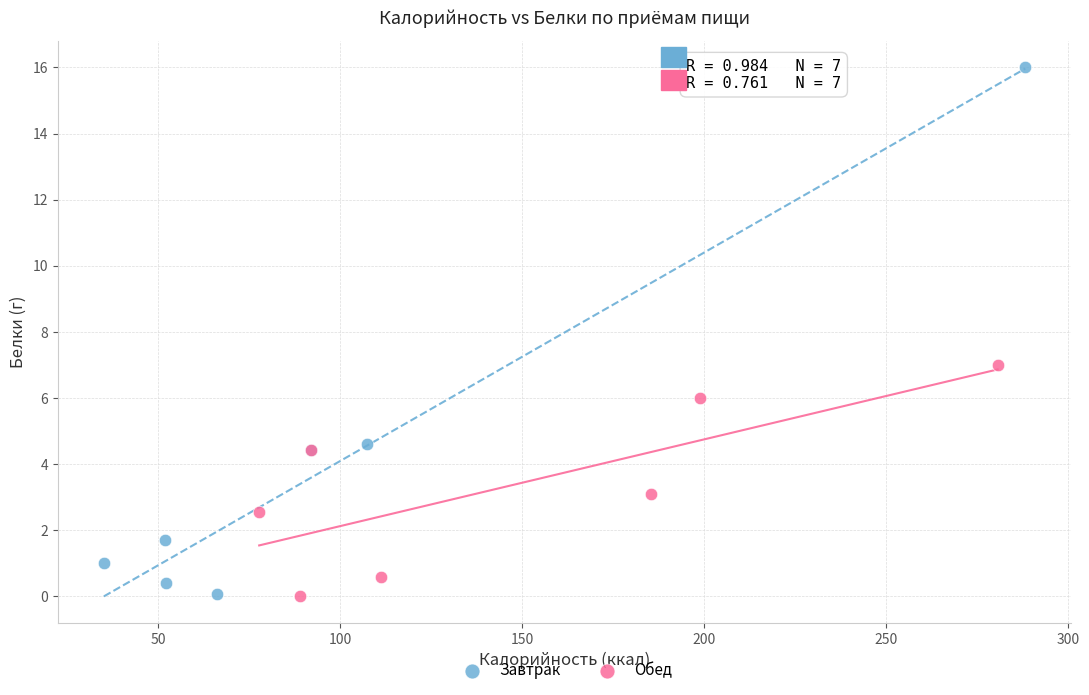

What are all the series names shown in the legend?

Завтрак, Обед